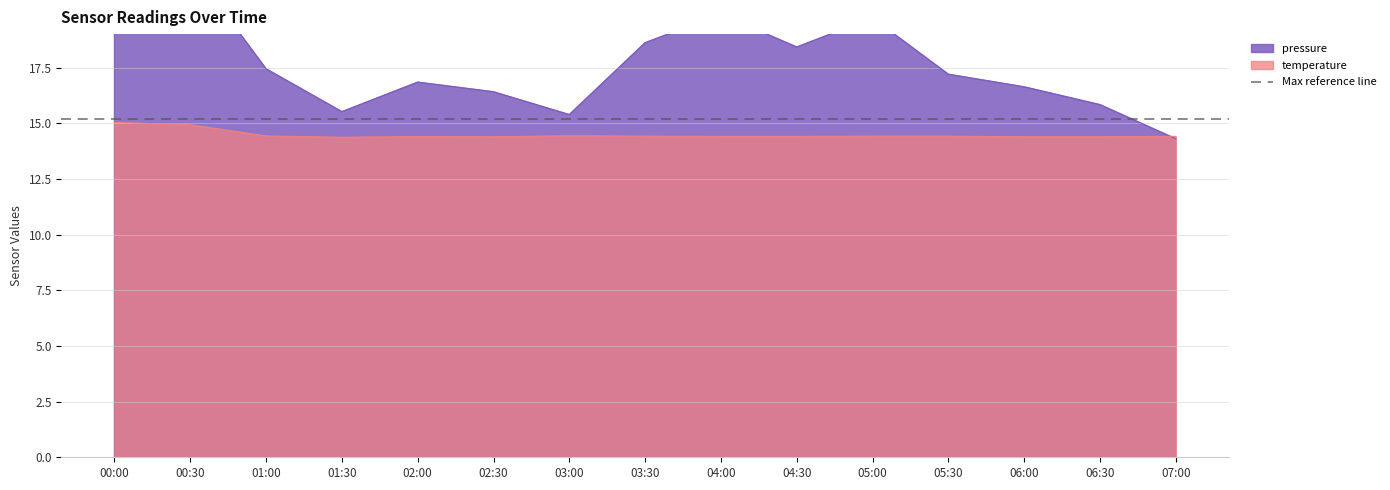

What is the minimum value shown in the chart?

14.3